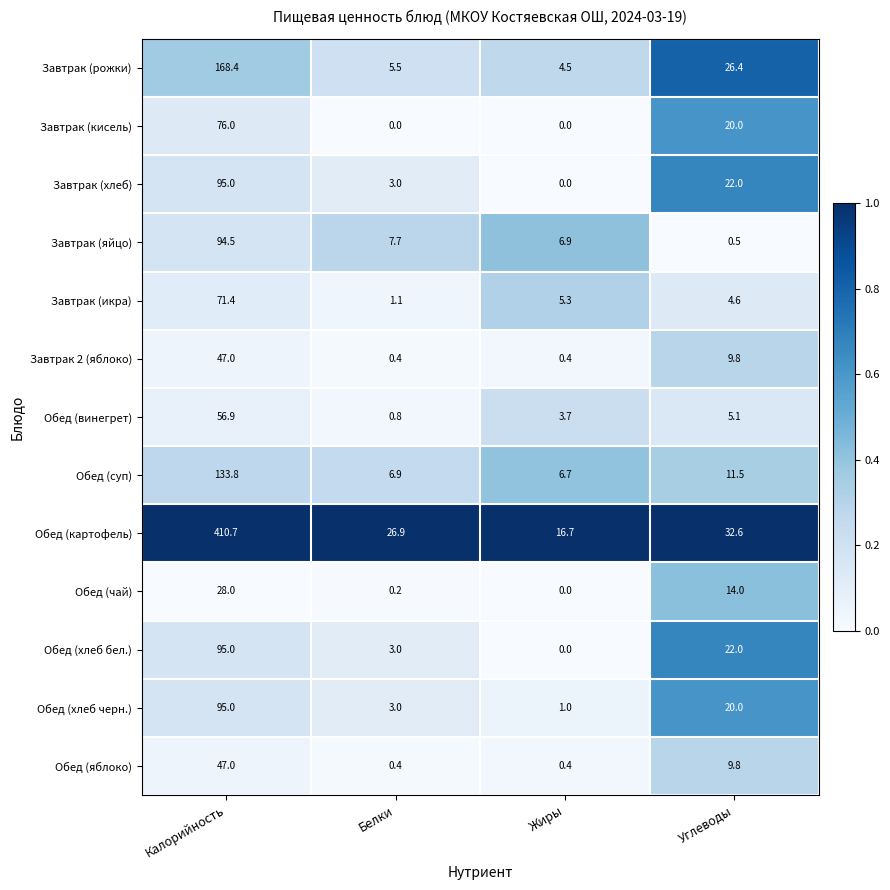

True or false: Обед (хлеб черн.) has a value of 95.0 at Калорийность.

True